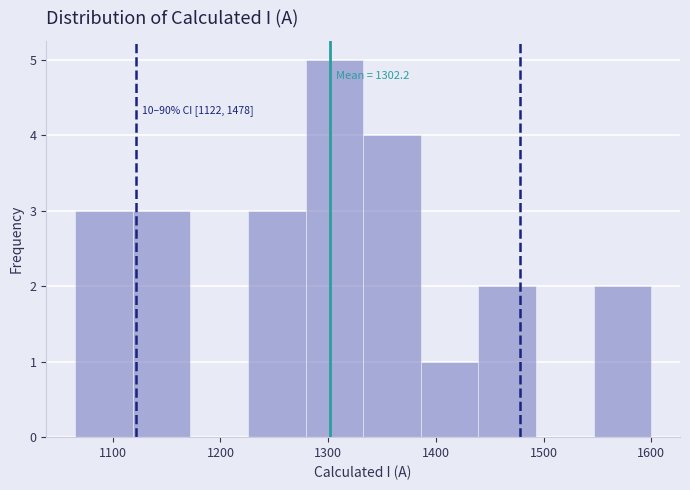

Which range on the x-axis has the tallest bar?

1280 to 1330